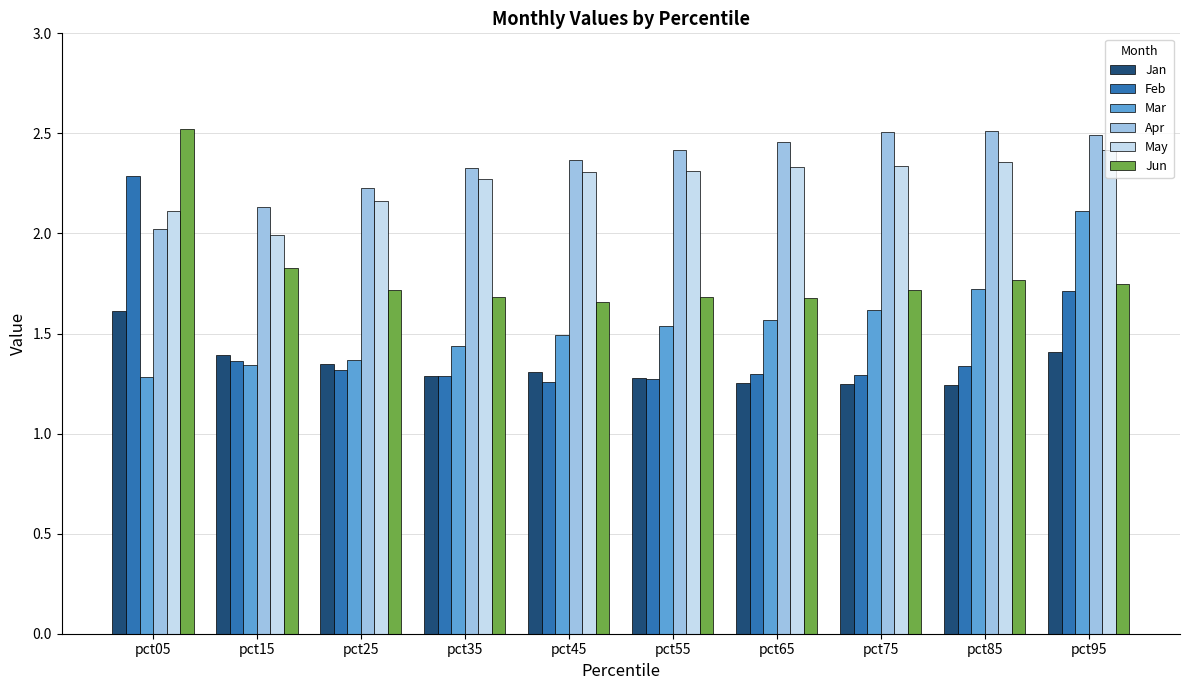

How many series are shown in this chart?

6